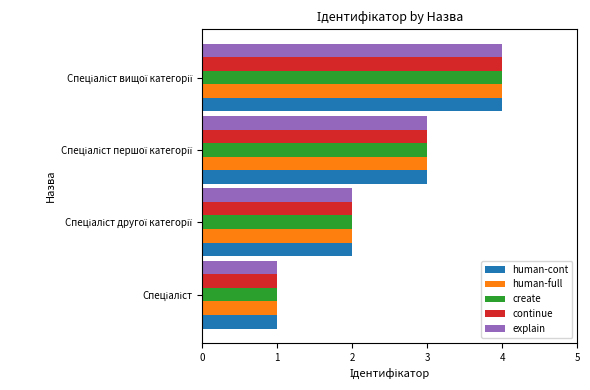

What is the maximum value shown in the chart?

4